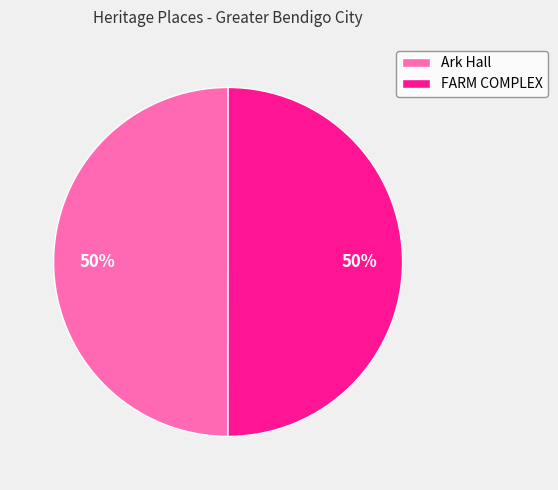

Combined, do Ark Hall and FARM COMPLEX account for over 50%?

Yes